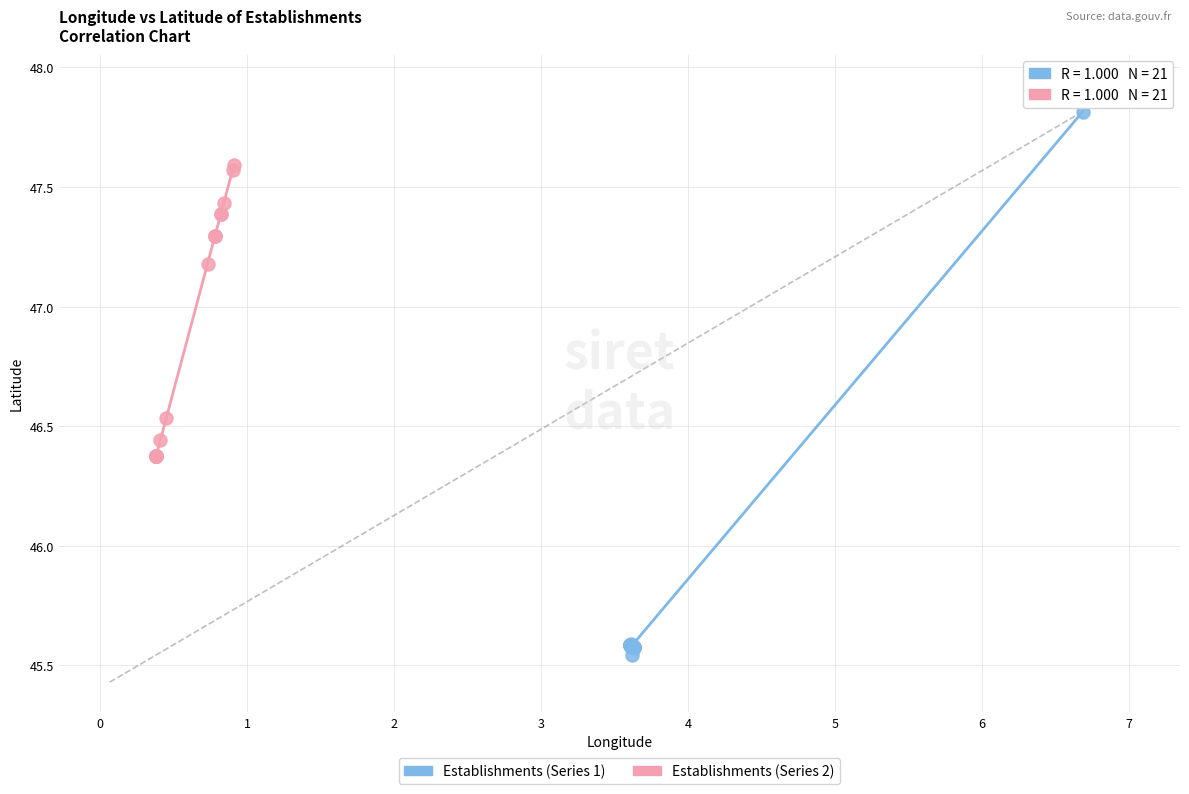

Which series reaches the maximum Y coordinate?

Establishments (Series 1)